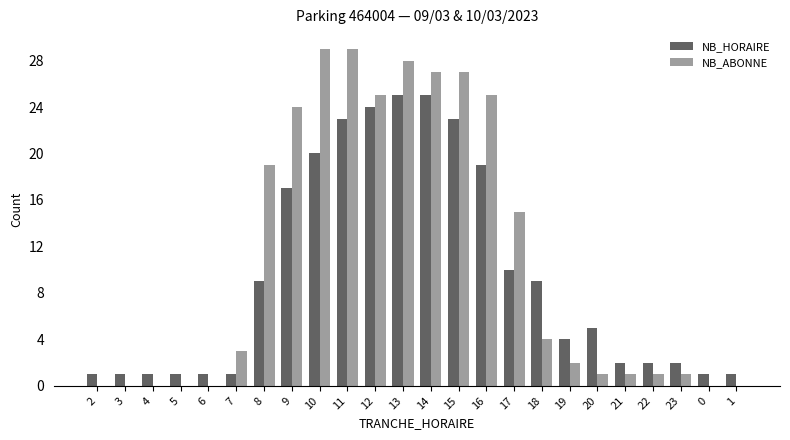

Which series changed the most between 12 and 17?

NB_HORAIRE